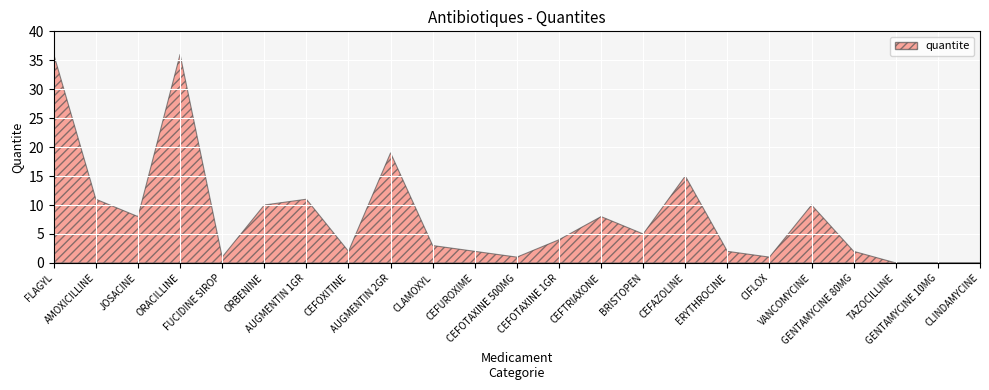

What is the difference between the maximum and minimum values?

36